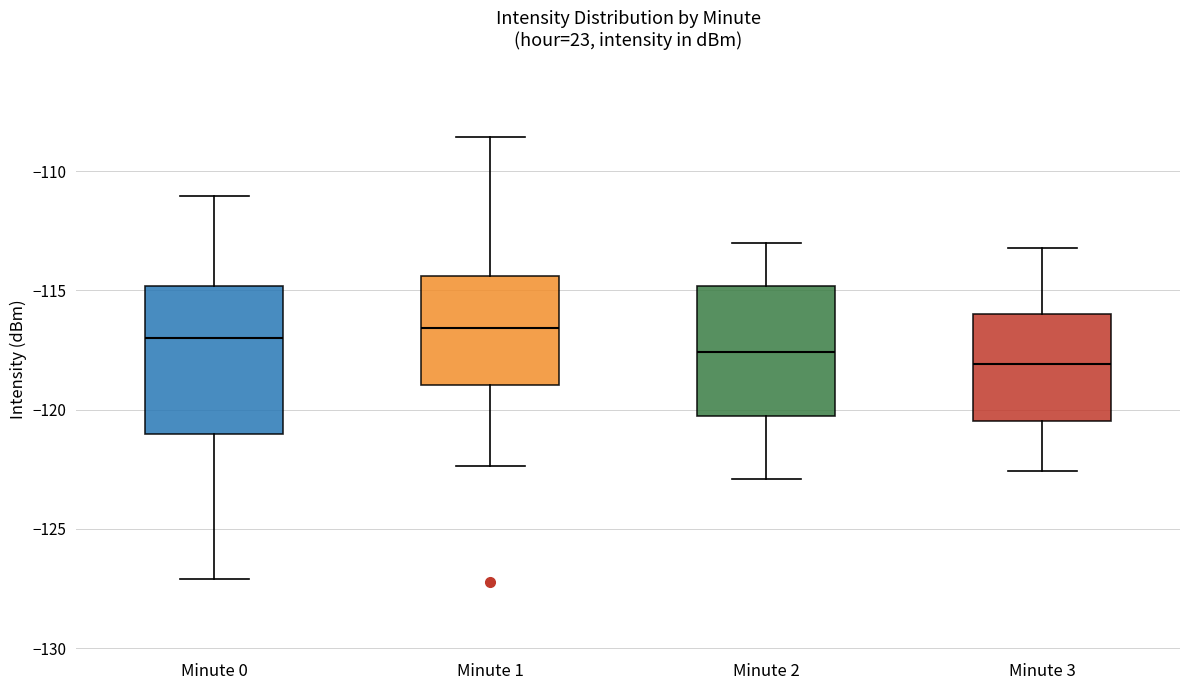

Which box has the lowest median line?

Minute 3